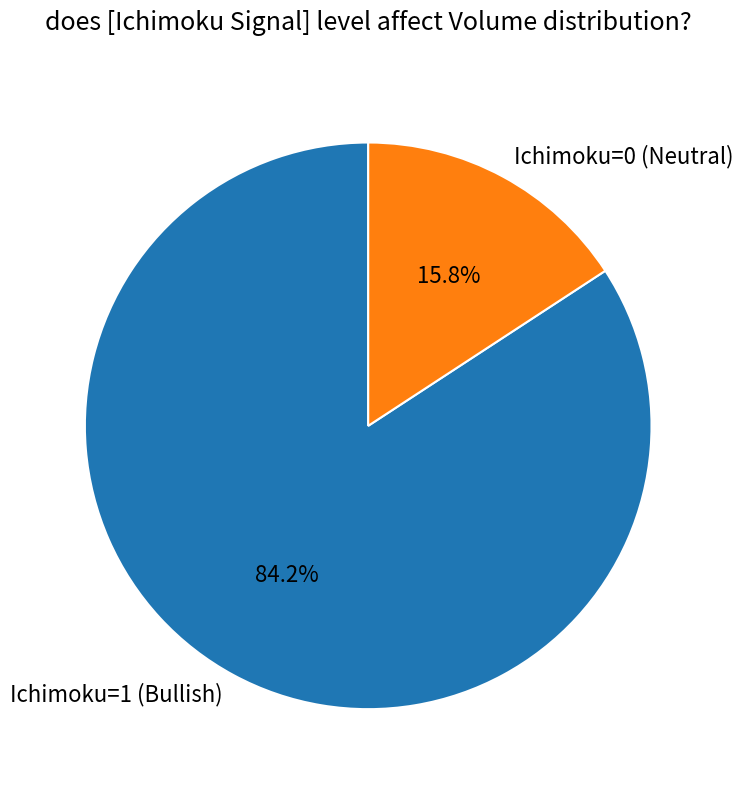

Which has a higher value, Ichimoku=0 (Neutral) or Ichimoku=1 (Bullish)?

Ichimoku=1 (Bullish)